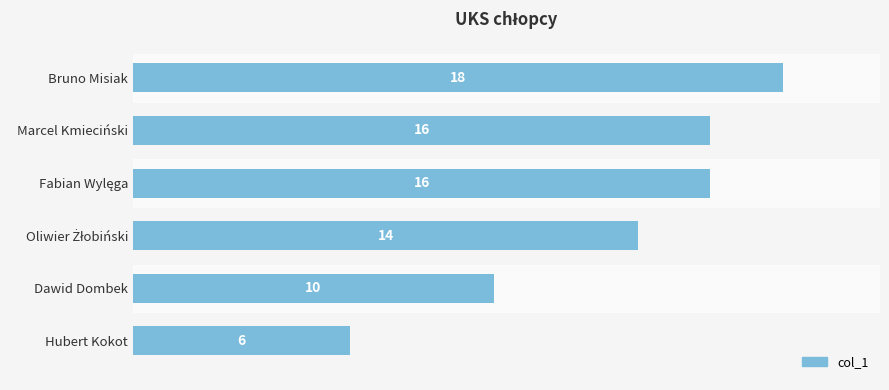

What is the smallest value displayed?

6